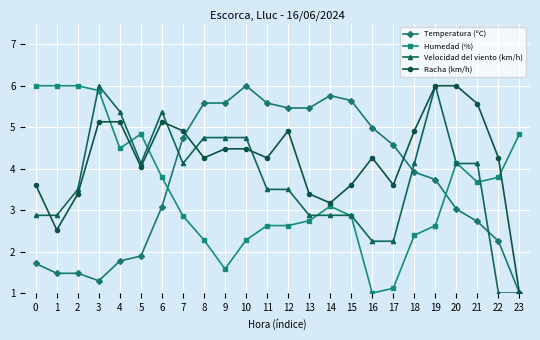

What is the difference between the Racha (km/h) values at 8 and 23?

3.3